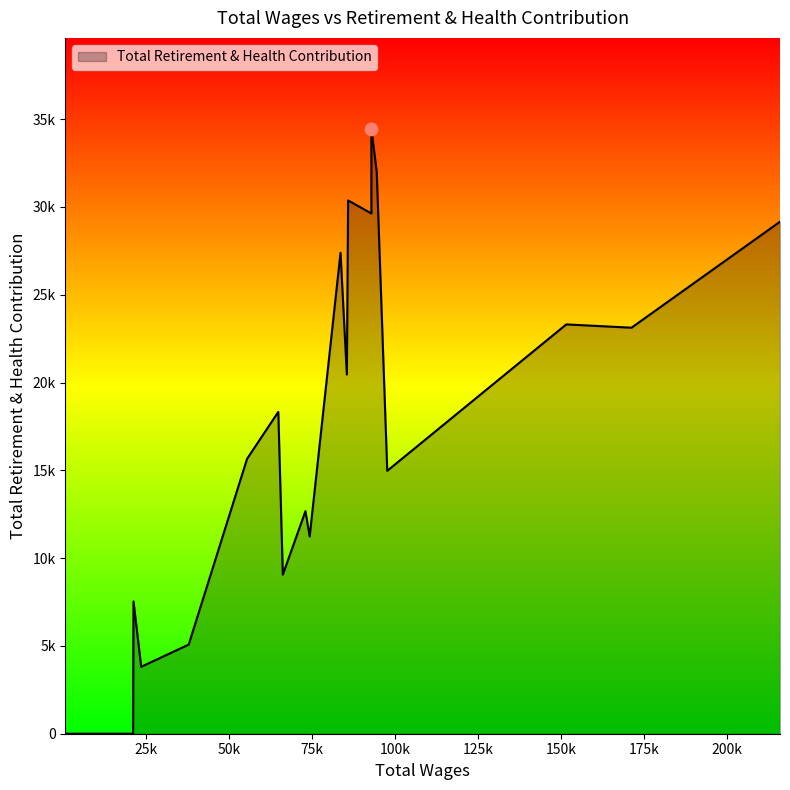

What is the change in value from 92902.0 to 83612.0?

-2238